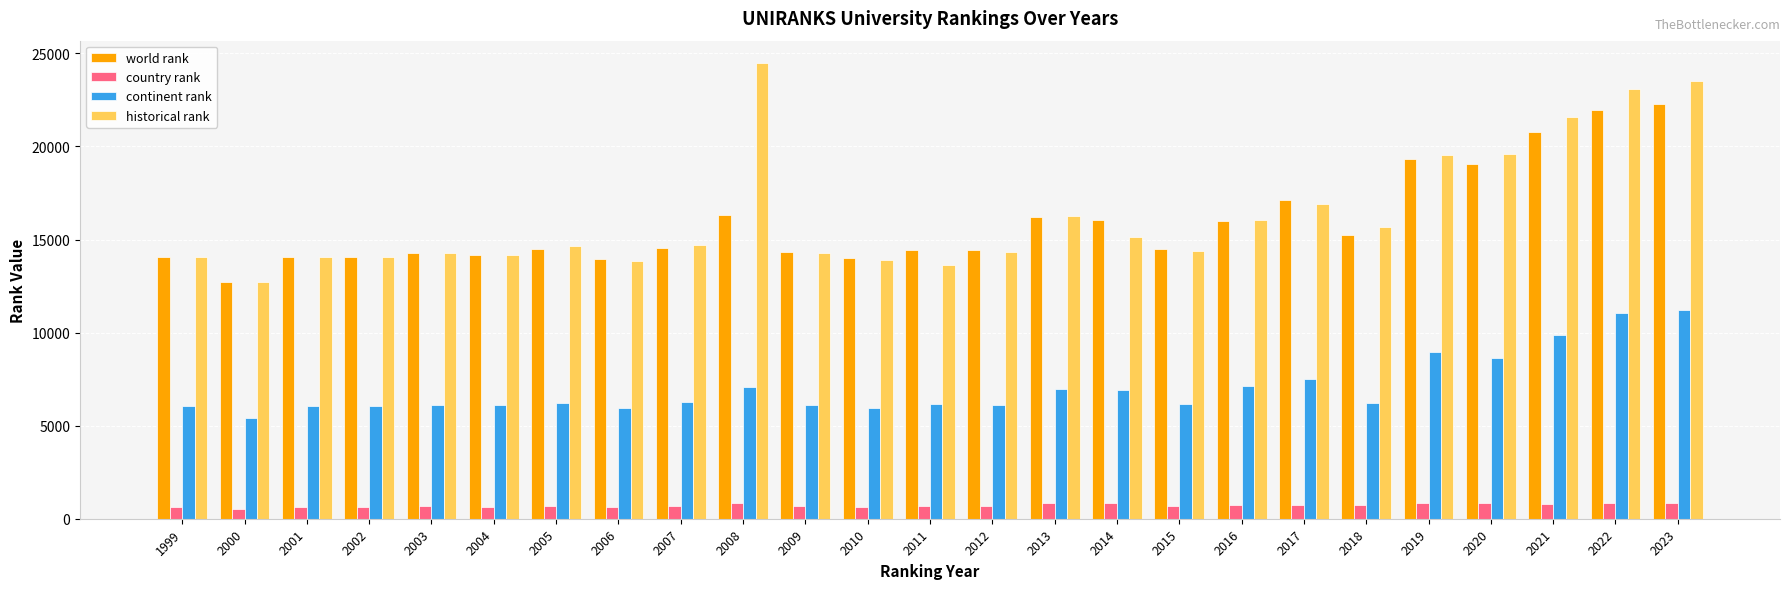

What is the difference between the world rank values at 1999 and 2020?

5003